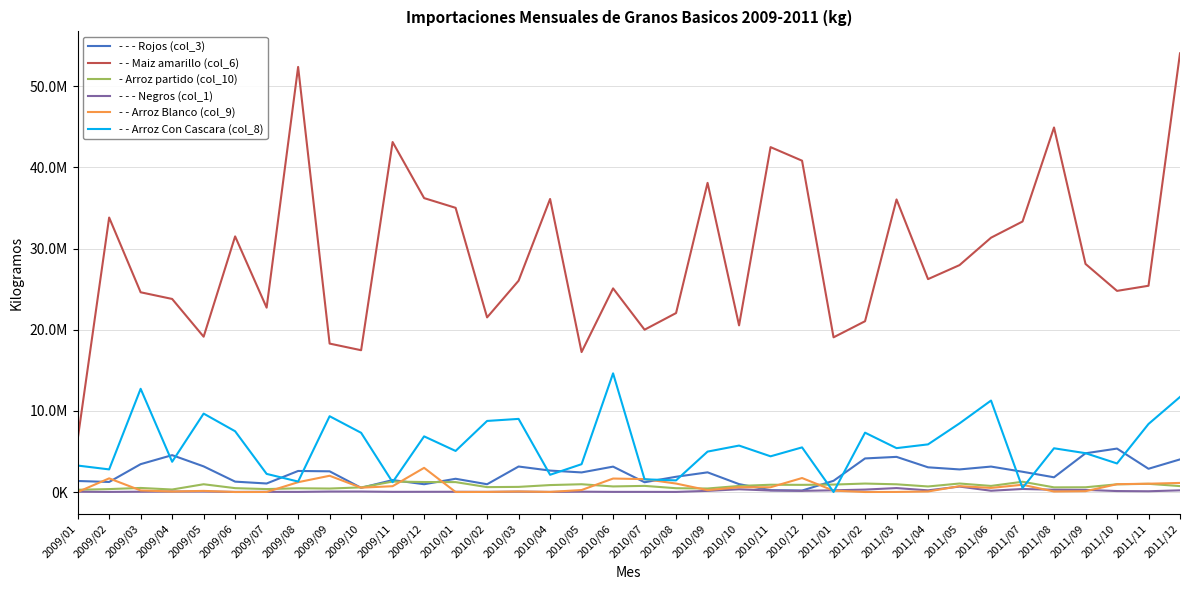

What is the total value across all series at 2010/03?

38943199.5